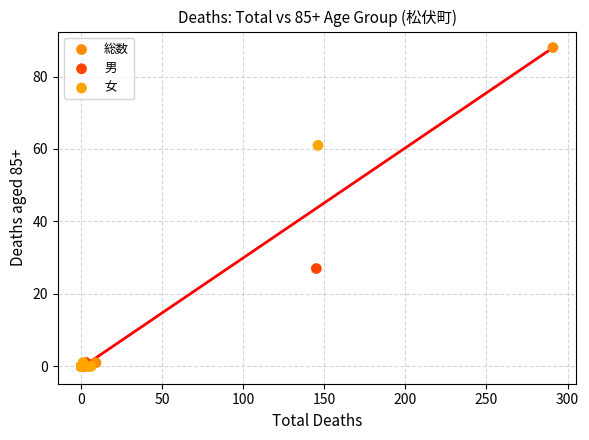

Which series has the largest Y range (max minus min)?

総数